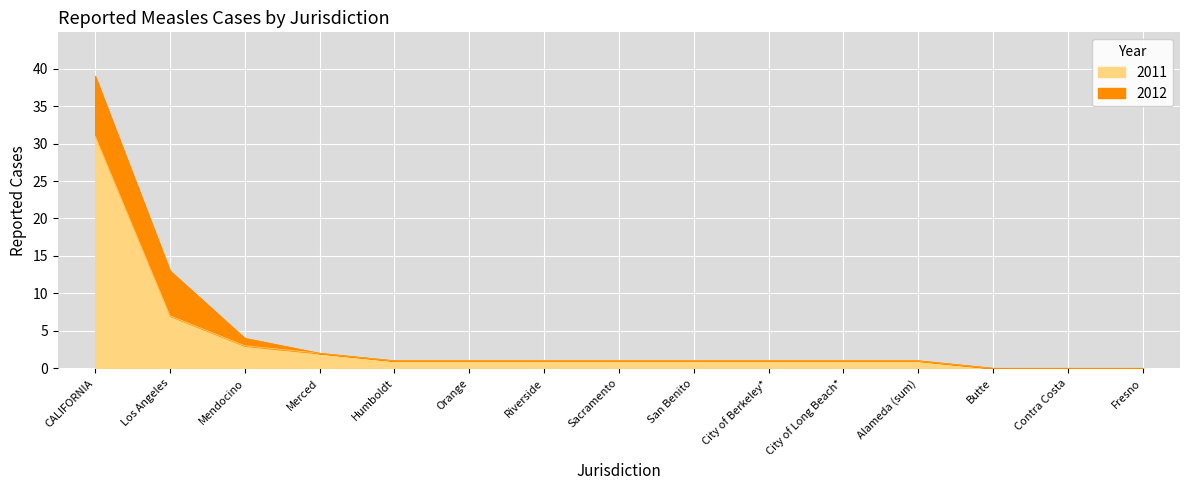

Where does the data first go above 1?

CALIFORNIA